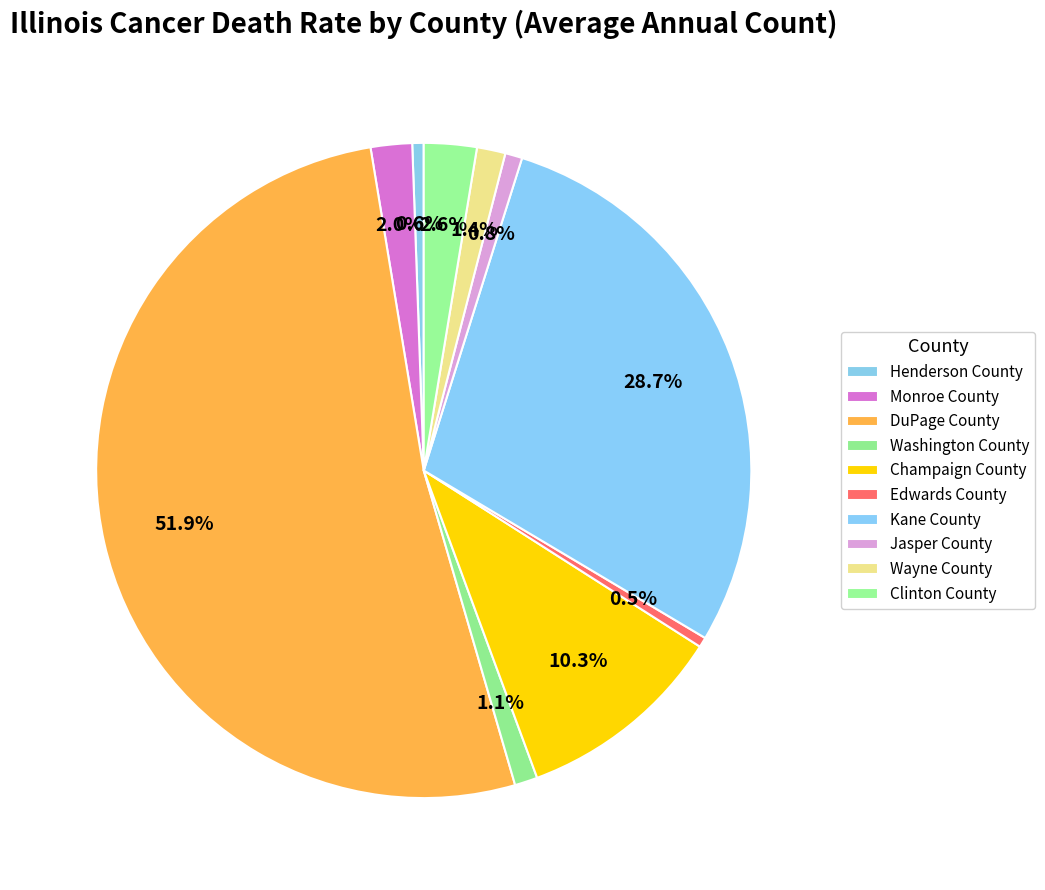

Approximately how many times larger is the value at Champaign County compared to Kane County?

0.4